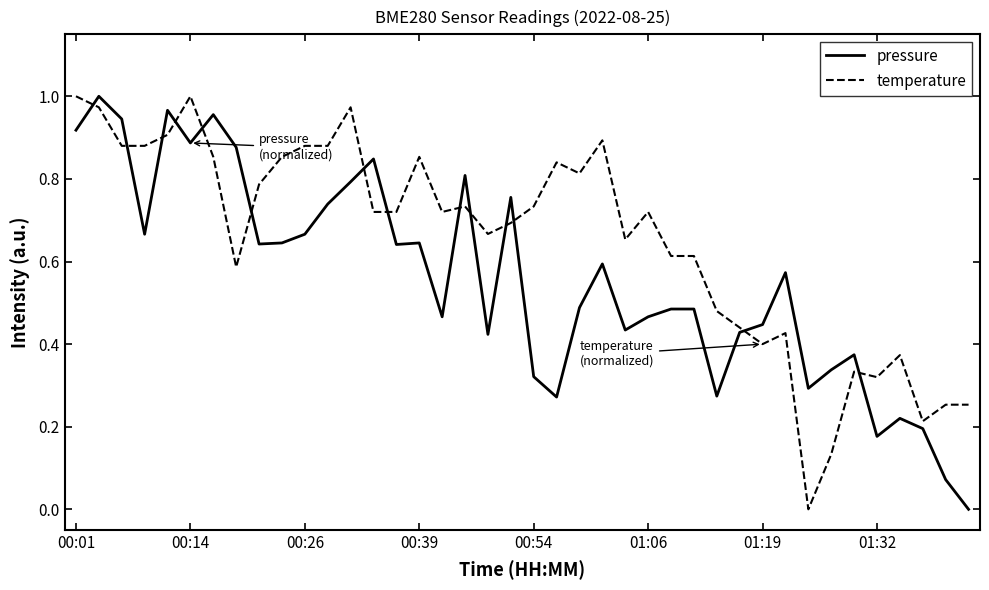

List the series in order of their overall mean, highest first.

temperature, pressure